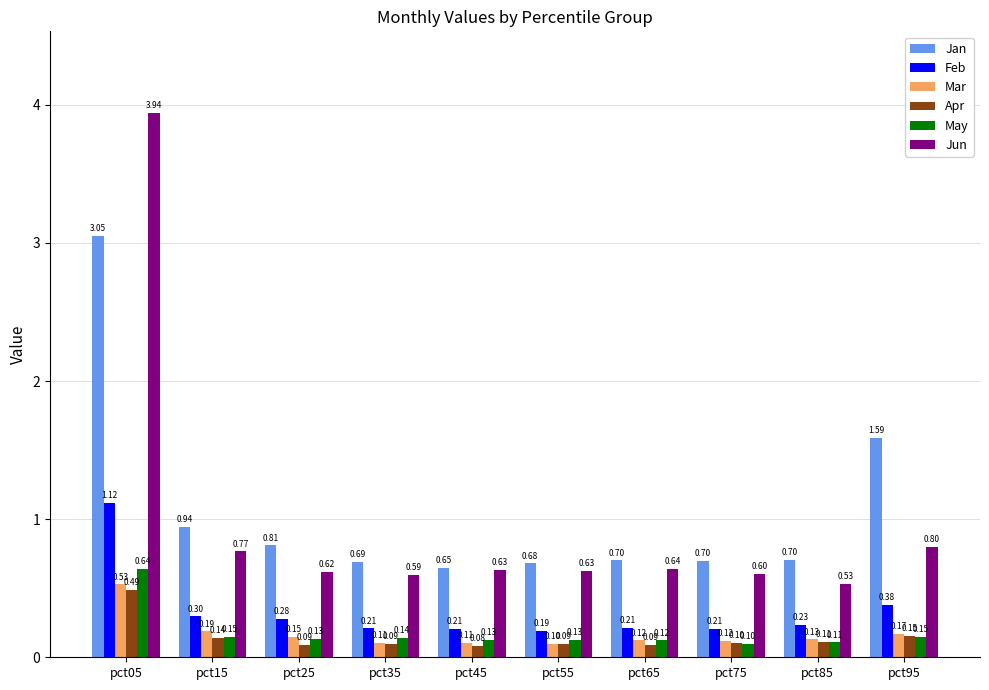

Is it true that Jan equals 0.8 at pct25?

True